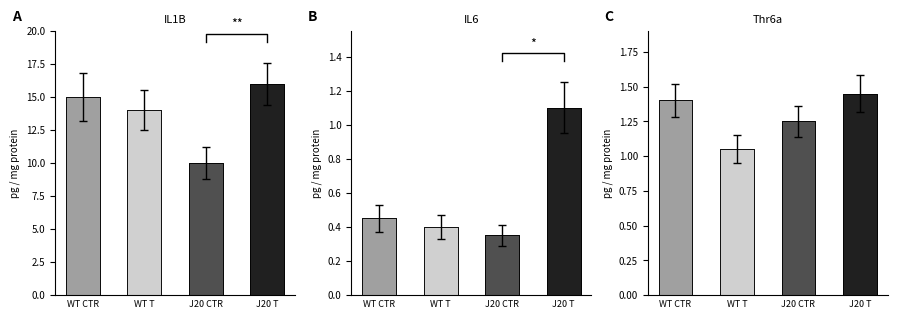

What is the total value across all series at WT T?

15.4